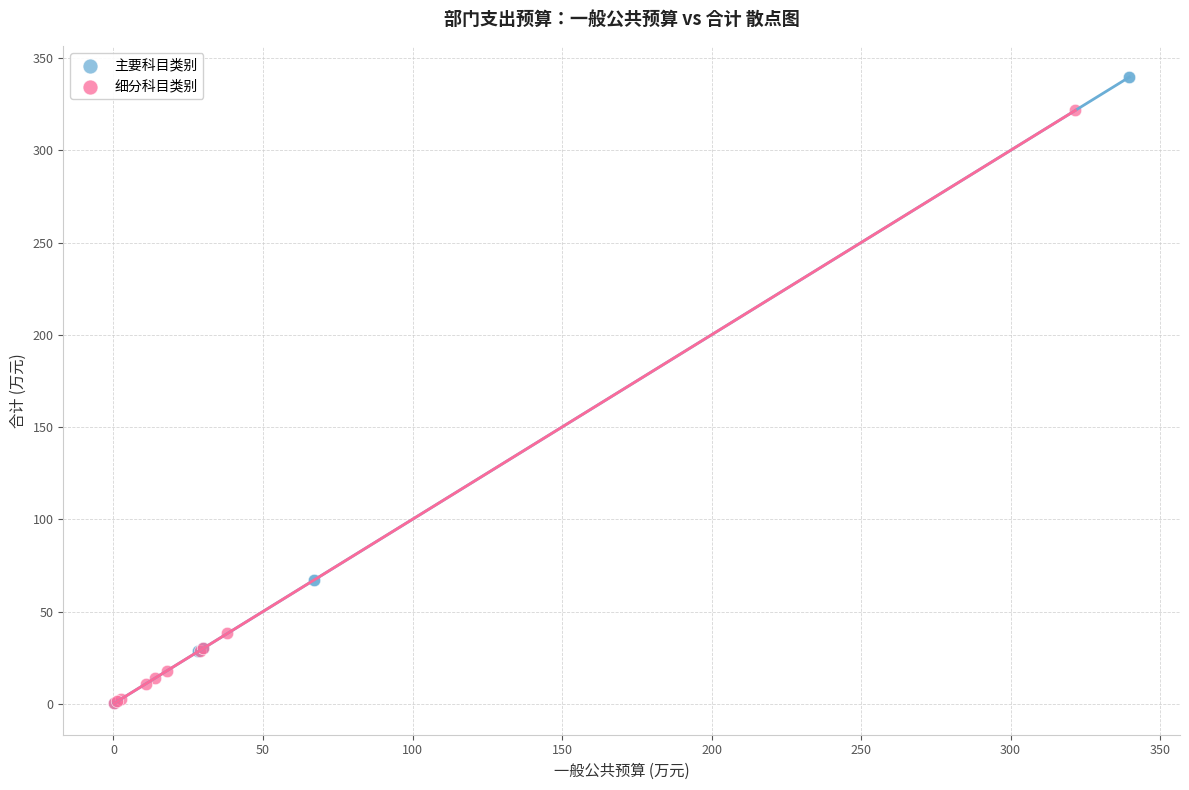

Which series contains the highest Y value?

主要科目类别